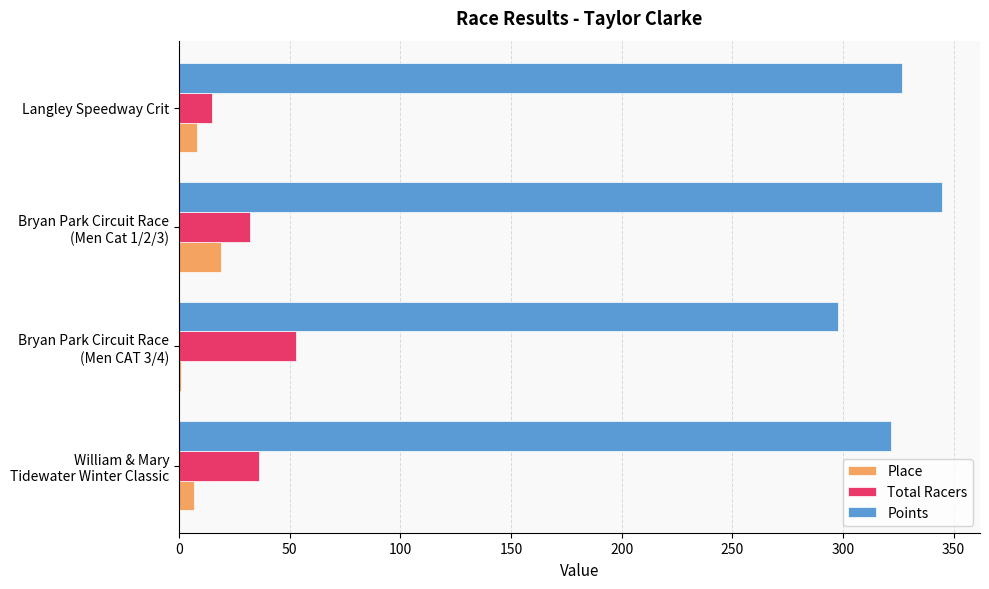

Is it true that Points equals 435.8 at Langley Speedway Crit?

False